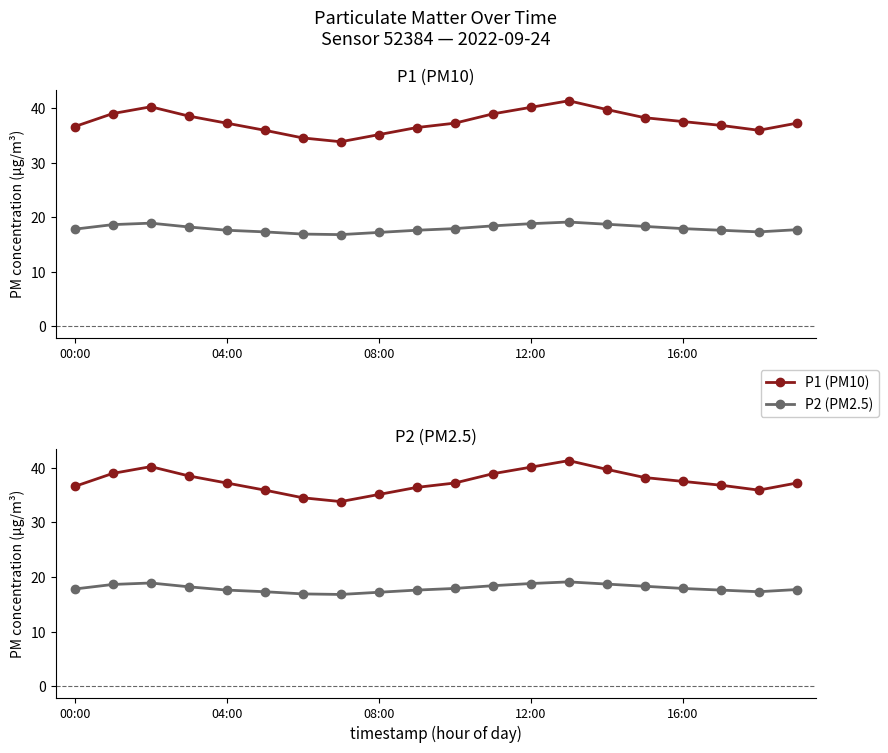

What are all the series names shown in the legend?

P1 (PM10), P2 (PM2.5)